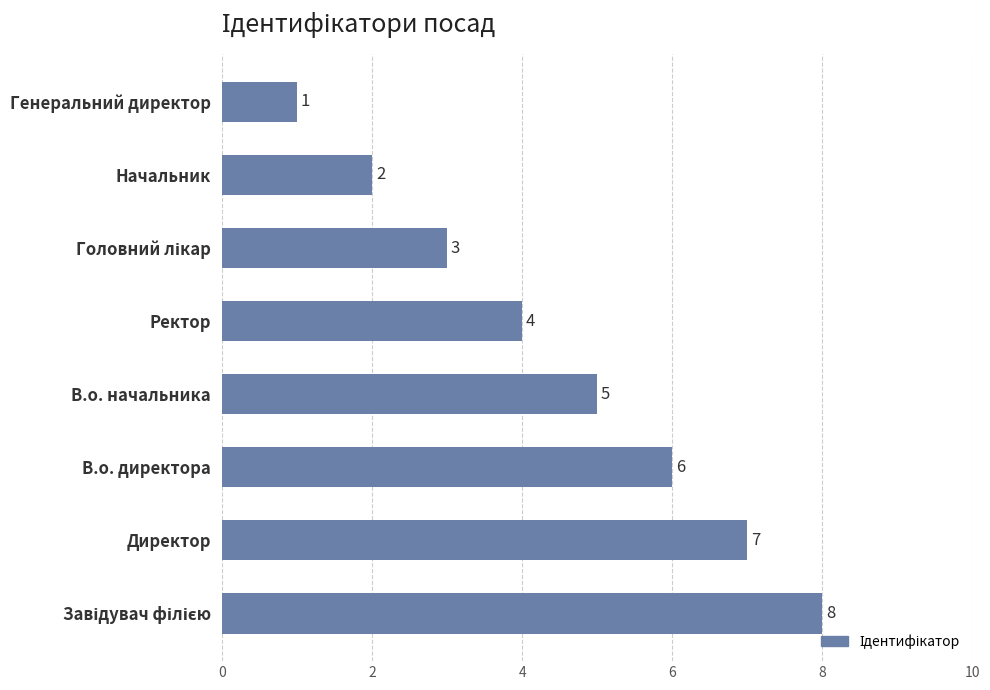

Where is the data nearest to the value 4?

Ректор